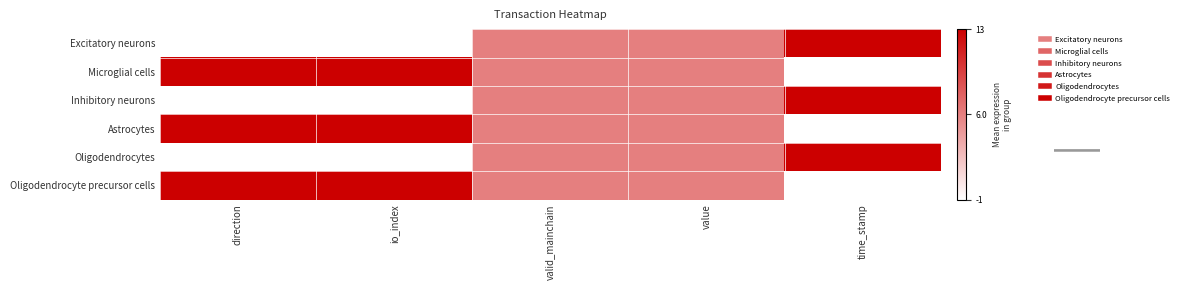

Reading right to left, extract all data points from this chart.

Excitatory neurons: time_stamp=1.0	value=0.5	valid_mainchain=0.5	io_index=0.0	direction=0.0
Microglial cells: time_stamp=0.0	value=0.5	valid_mainchain=0.5	io_index=1.0	direction=1.0
Inhibitory neurons: time_stamp=1.0	value=0.5	valid_mainchain=0.5	io_index=0.0	direction=0.0
Astrocytes: time_stamp=0.0	value=0.5	valid_mainchain=0.5	io_index=1.0	direction=1.0
Oligodendrocytes: time_stamp=1.0	value=0.5	valid_mainchain=0.5	io_index=0.0	direction=0.0
Oligodendrocyte precursor cells: time_stamp=0.0	value=0.5	valid_mainchain=0.5	io_index=1.0	direction=1.0